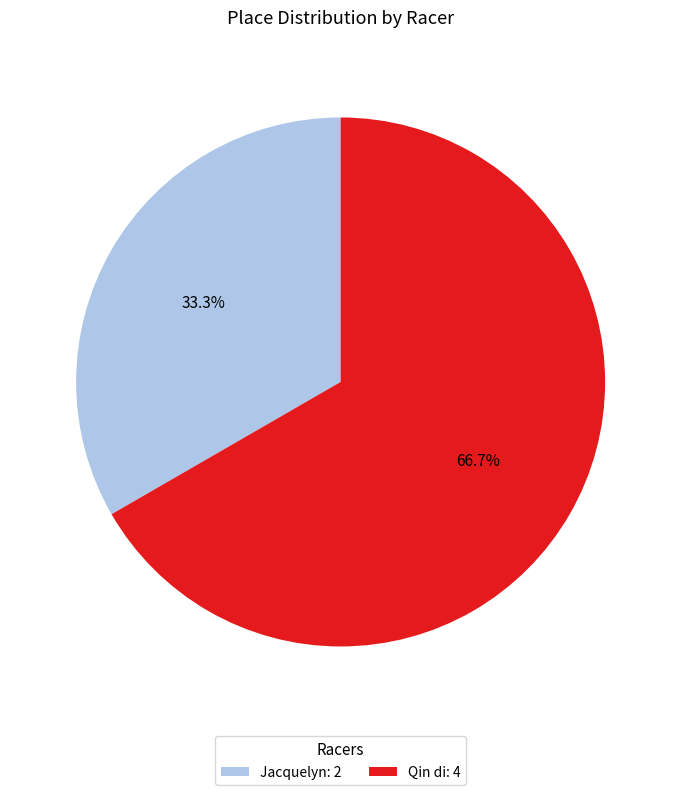

What percentage do Qin di and Jacquelyn together represent?

100.0%